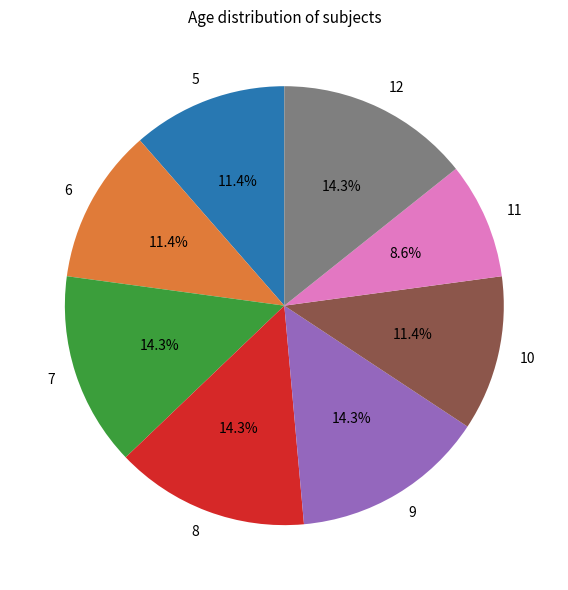

Is there a majority slice in this chart?

No